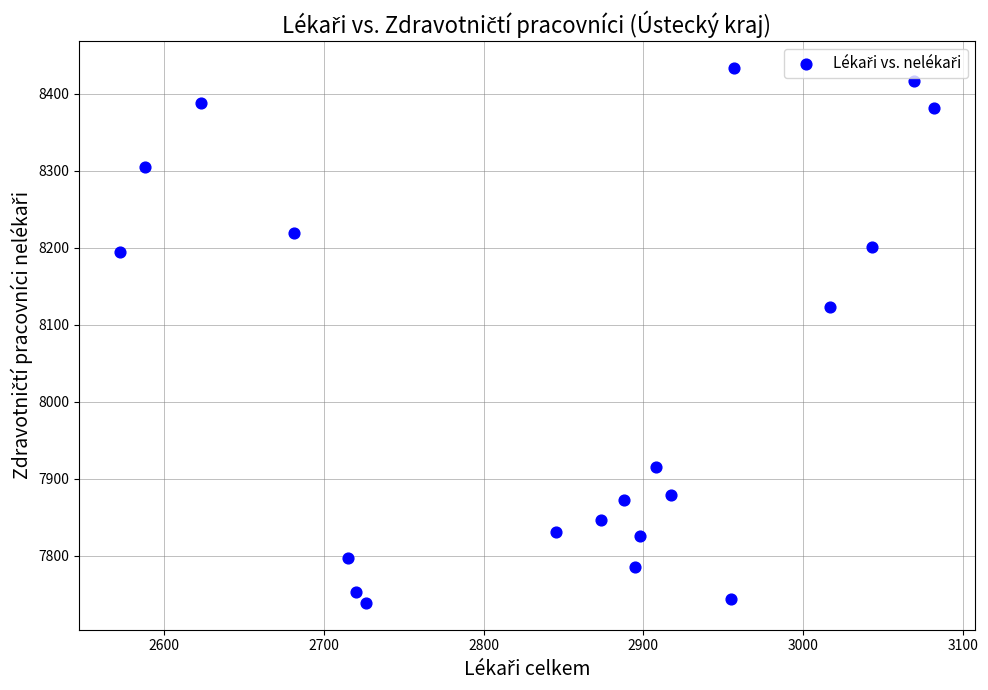

What is the range of Y values (max minus min)?

695.1